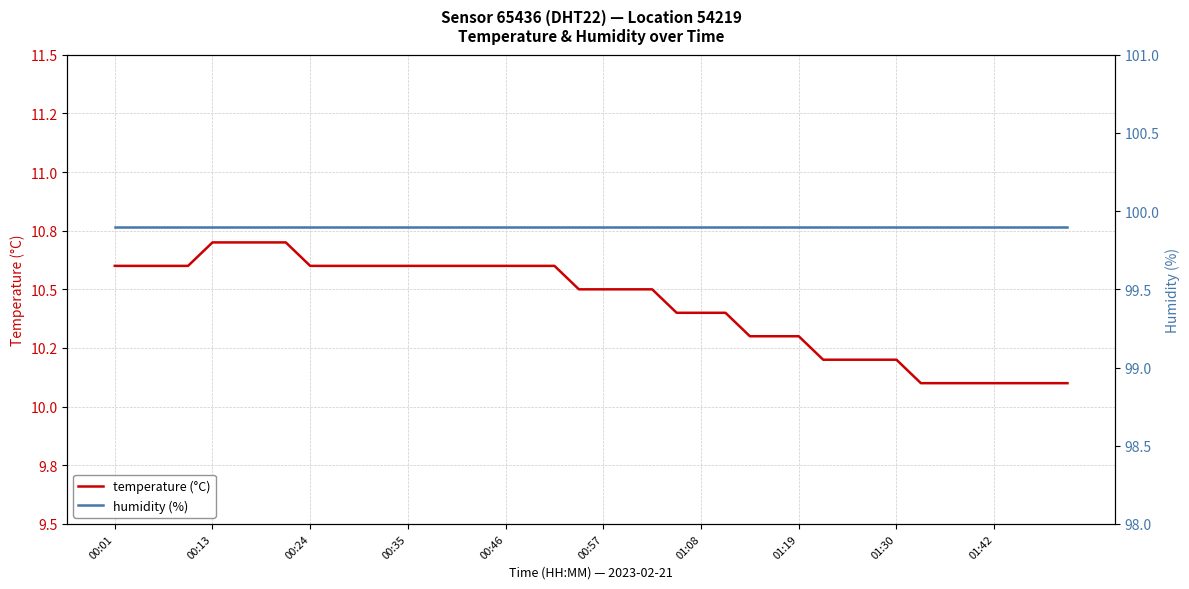

True or false: temperature (°C) has more than 2 interior local peaks.

False